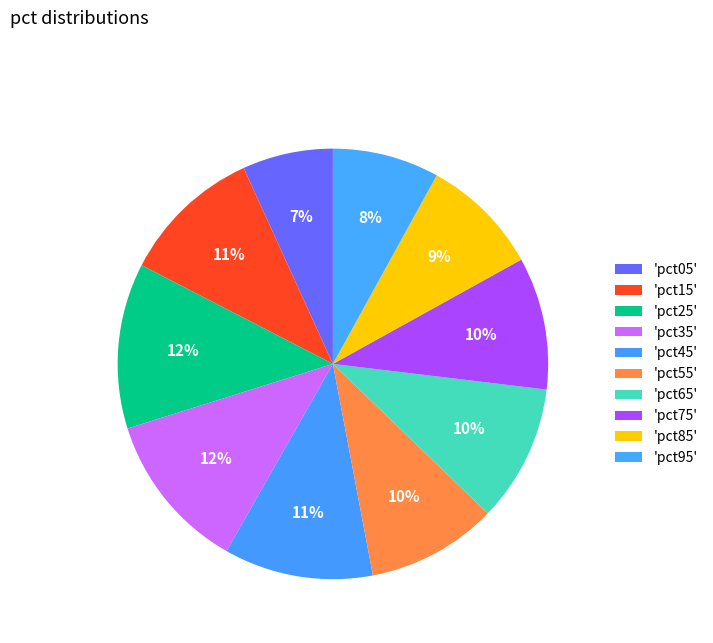

How many slices are in this pie chart?

10